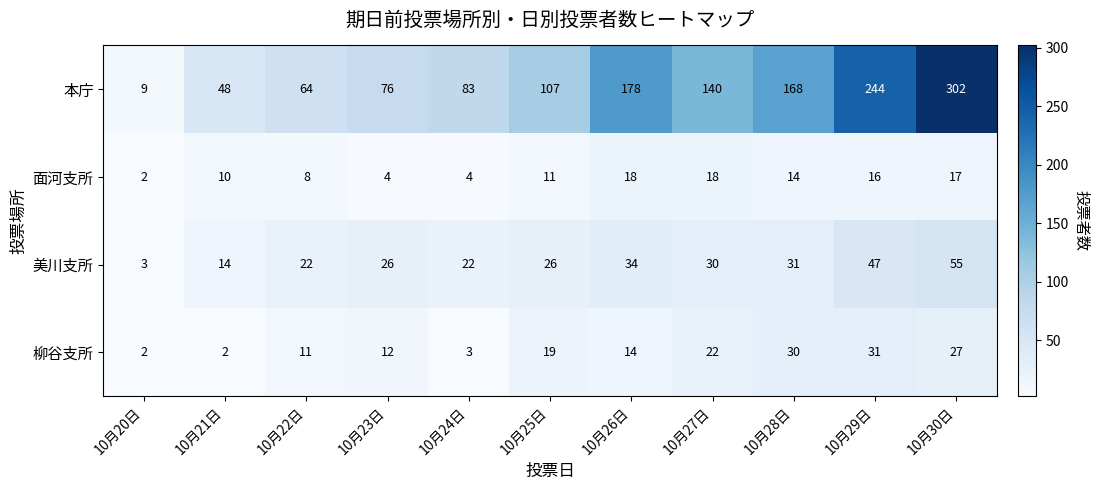

Which series has the largest range (max minus min)?

本庁